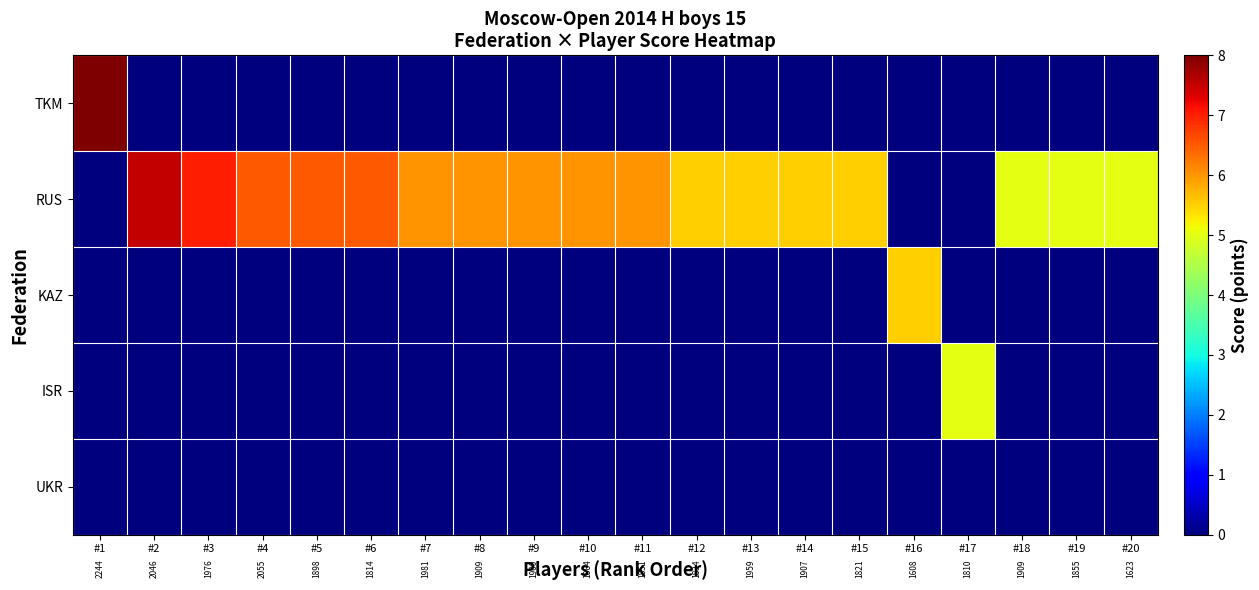

At which label is KAZ closest to 2?

#1